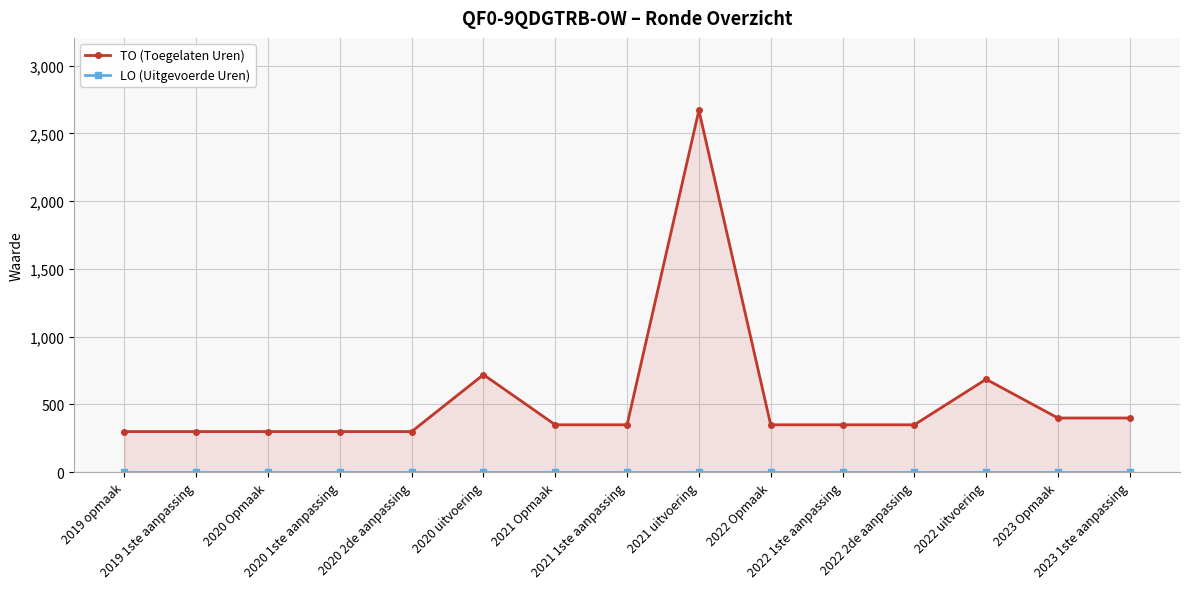

The TO (Toegelaten Uren) series shows 88 at 2021 Opmaak. True or false?

False